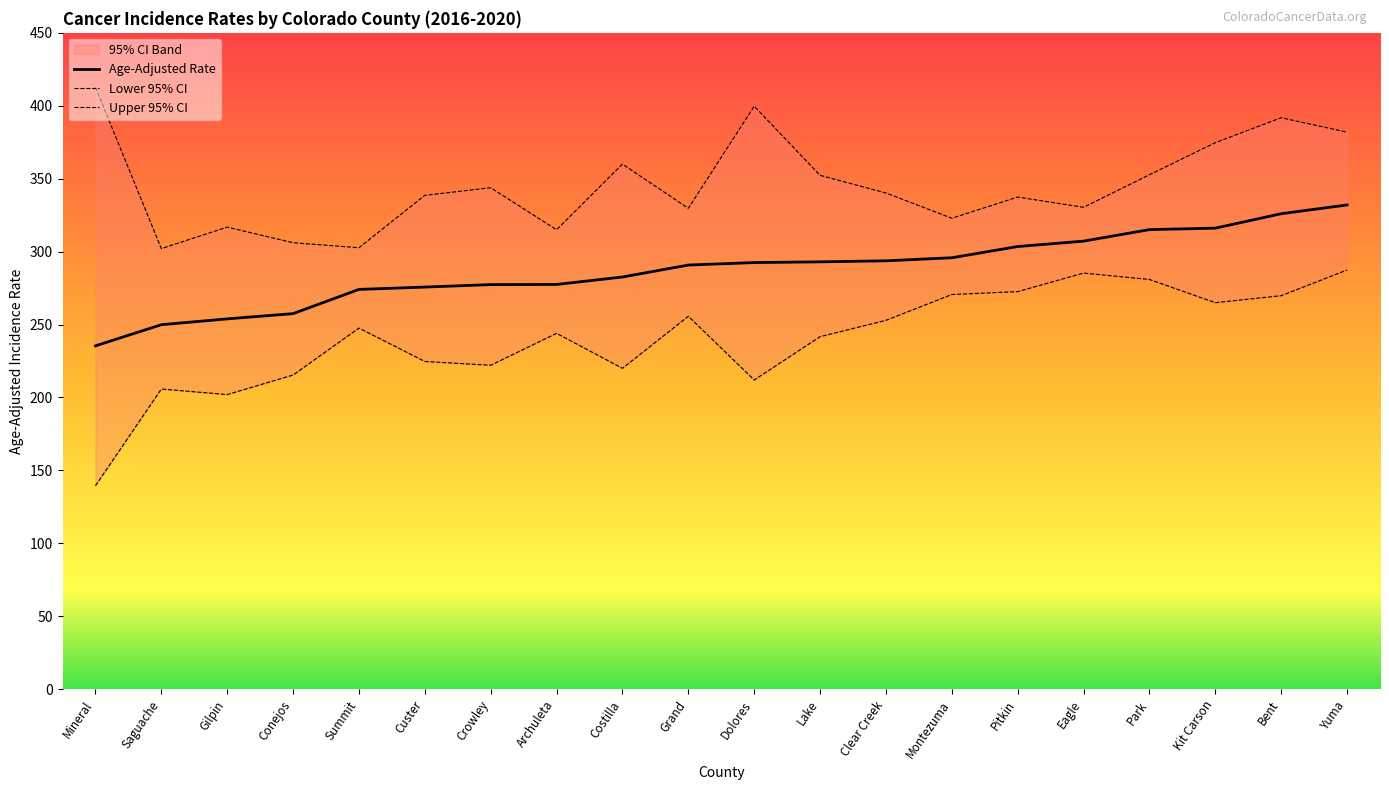

Rank the series by their maximum value, from highest to lowest.

Upper 95% CI, Age-Adjusted Rate, Lower 95% CI